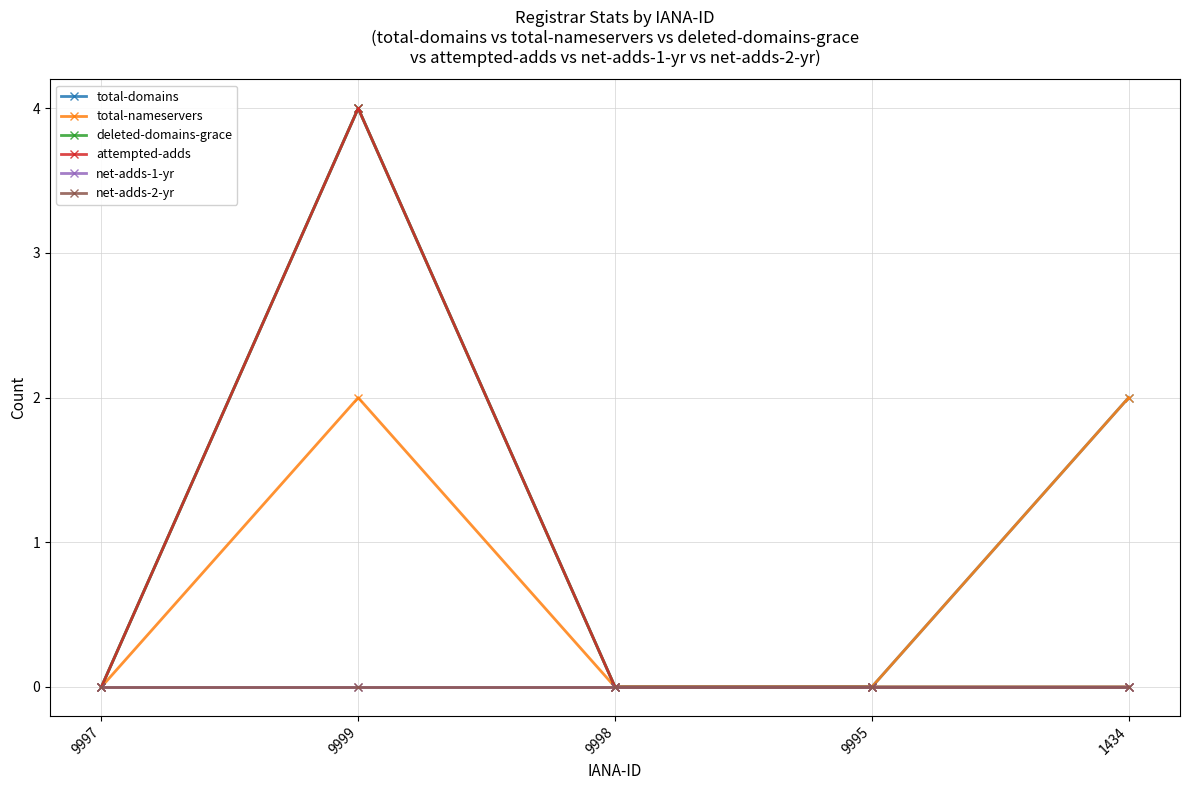

What position from the right is 9999?

4